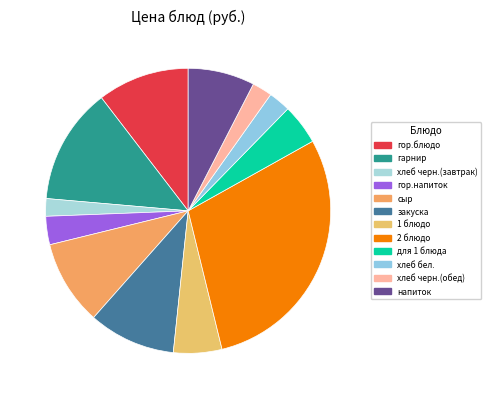

Which category has the smallest portion of the pie?

хлеб черн.(завтрак)